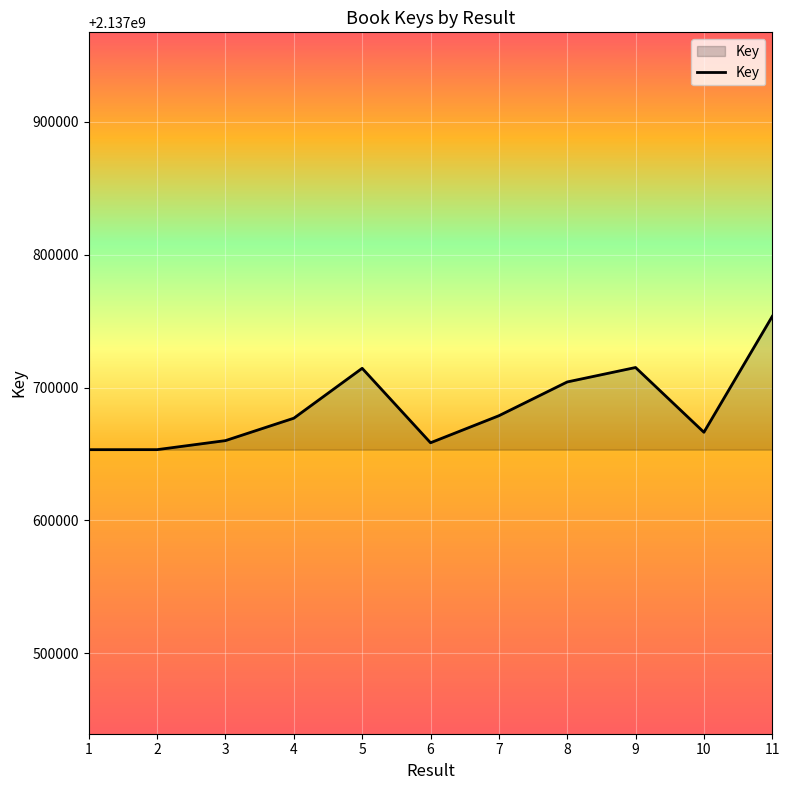

Is it true that the value at 5 is 2137714506?

True